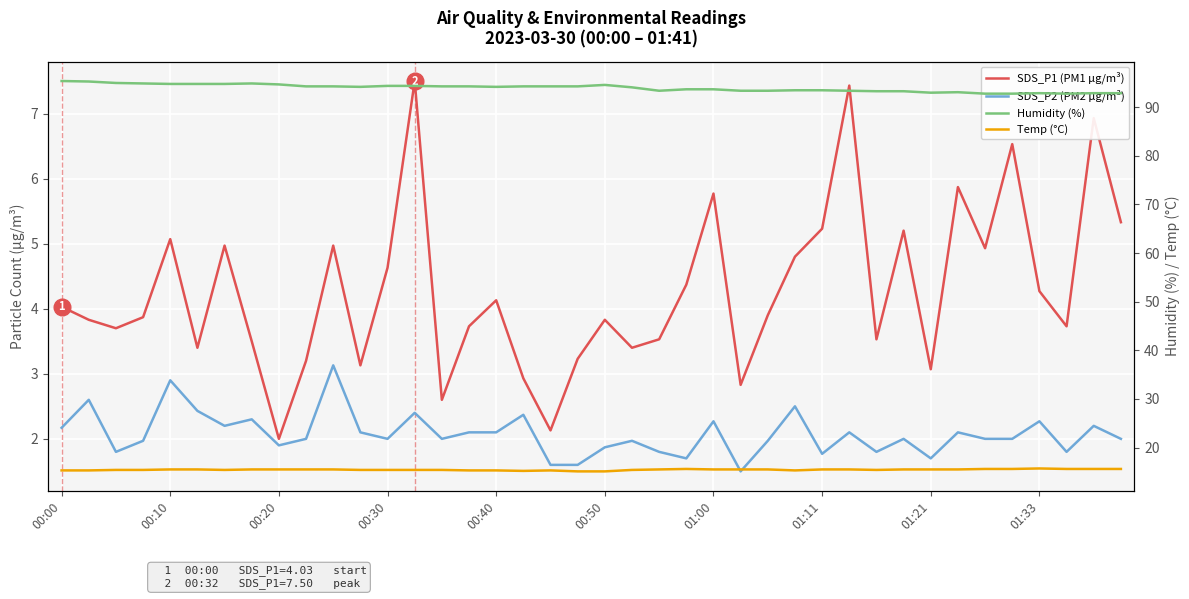

Count the number of categories in the chart.

40